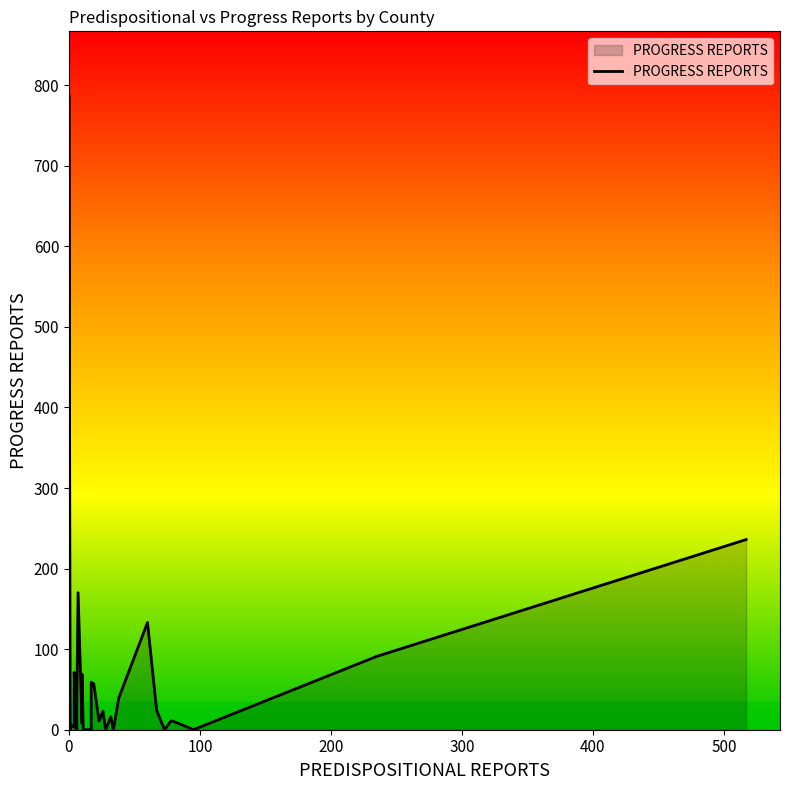

How many interior local valleys (lower than both neighbors) does the data have?

8